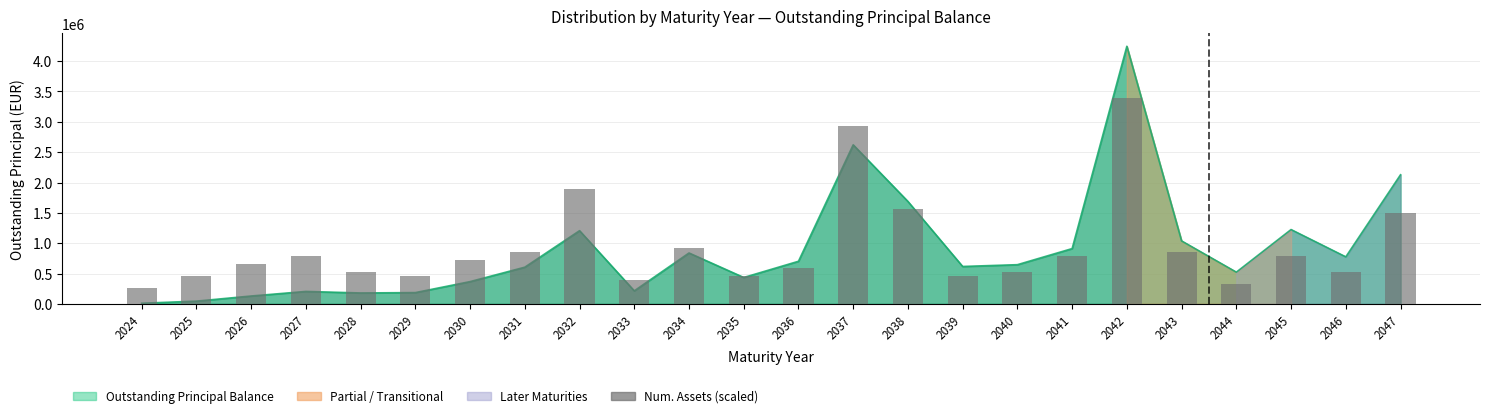

What is the value of the Outstanding Principal Balance bar at the 20th from the left?

1037727.8